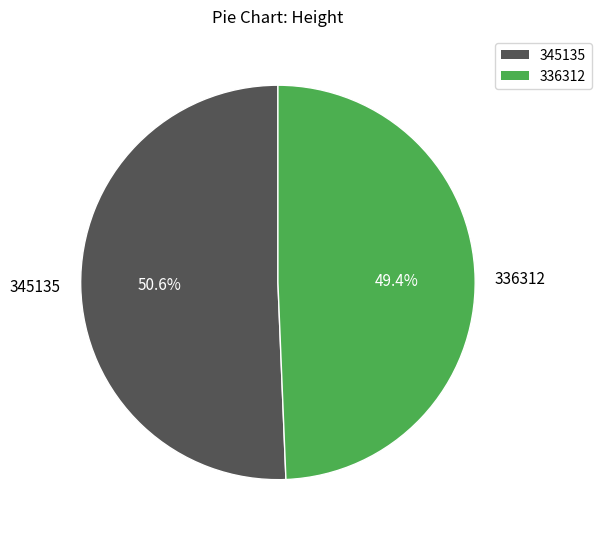

Which category has the biggest portion of the pie?

345135